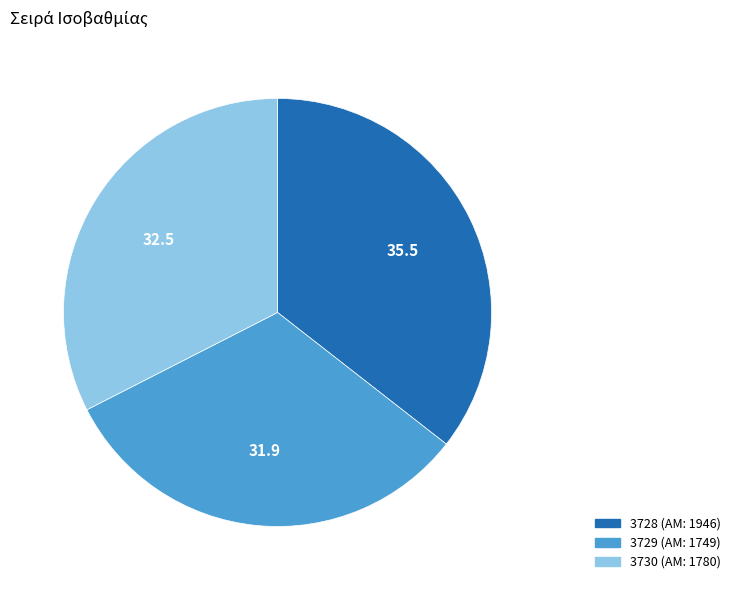

What is the smallest slice in the pie chart?

3729